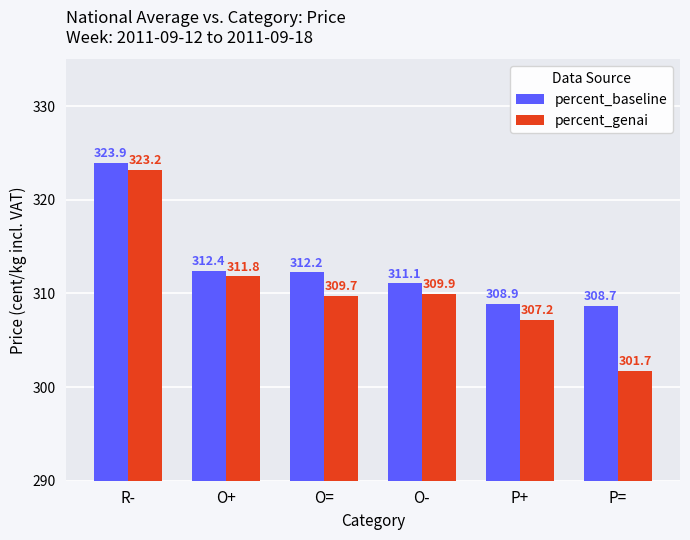

What is the difference between the highest and lowest values at P=?

6.9